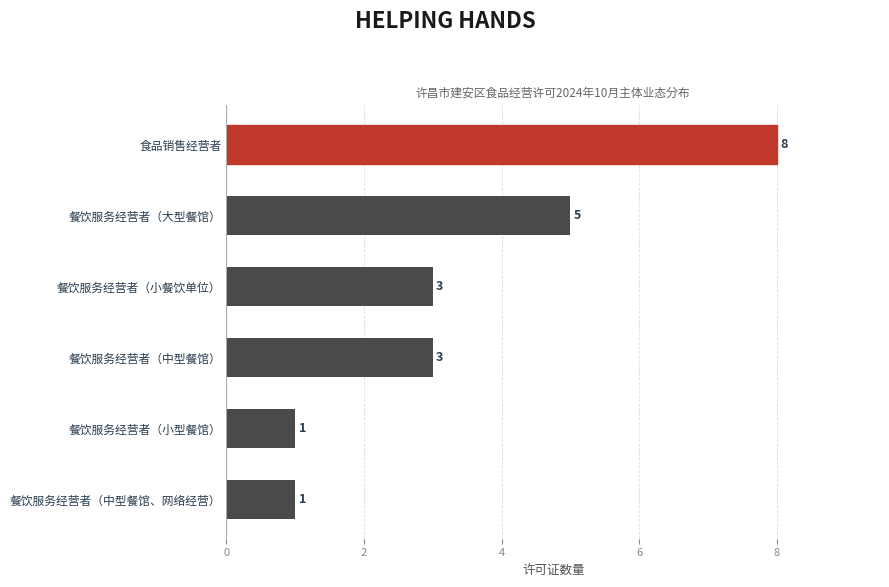

What is the difference between the maximum and minimum values?

7